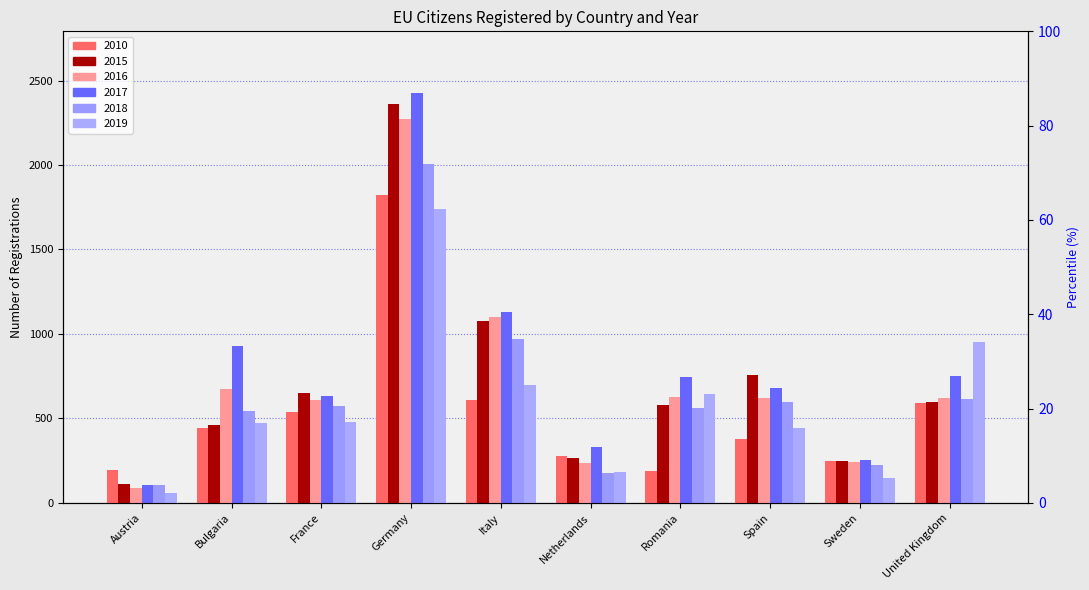

List the series in order of their peak value, highest first.

2017, 2015, 2016, 2018, 2010, 2019